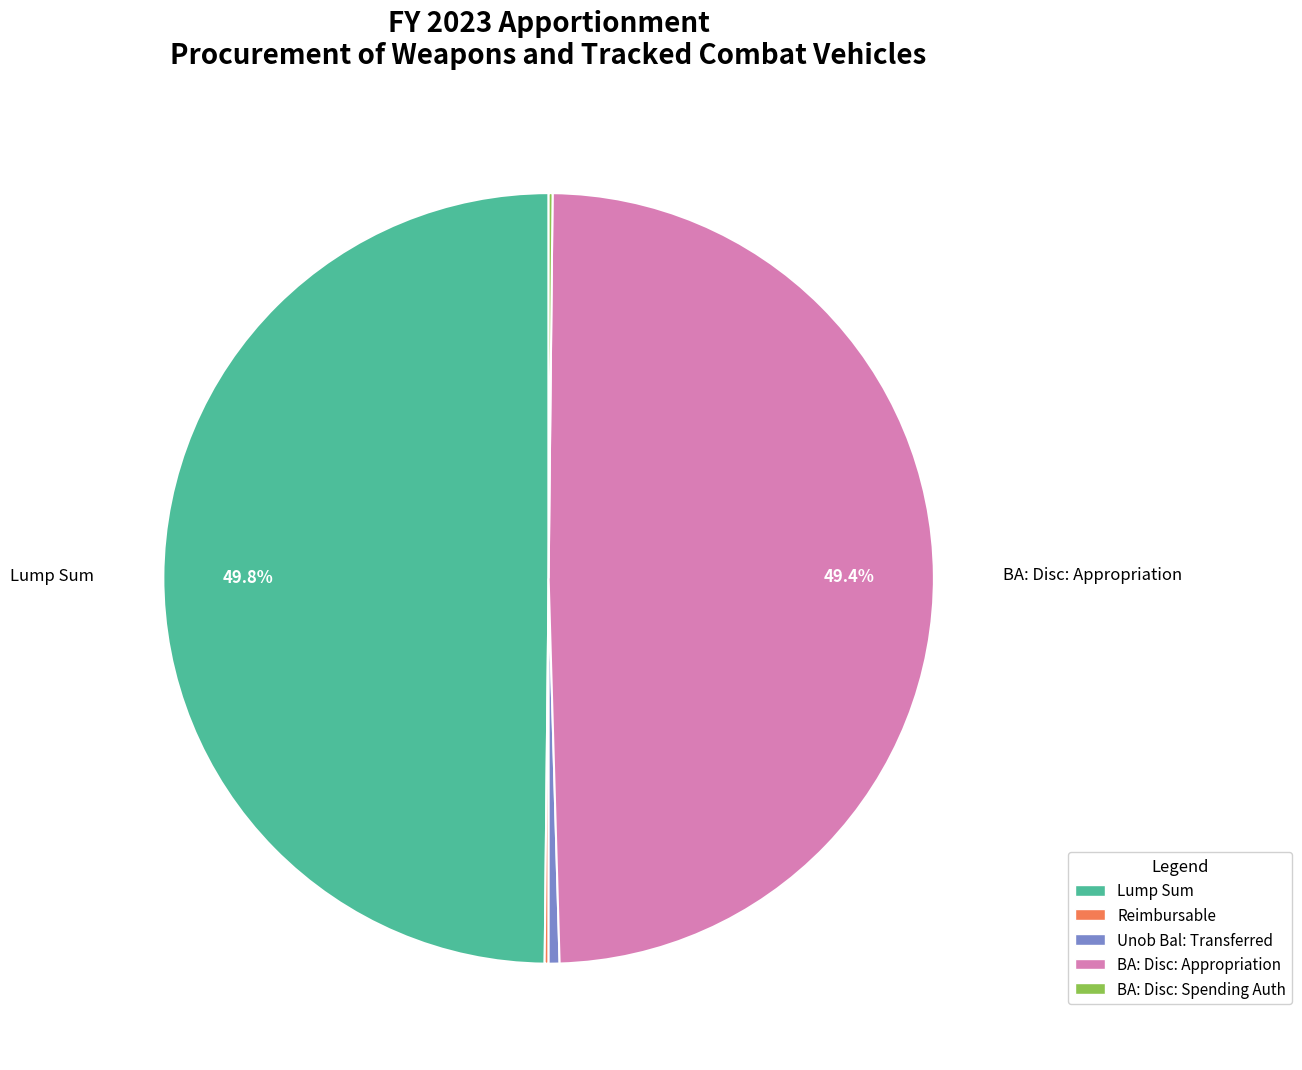

How much of the chart is everything except BA: Disc: Appropriation?

50.6%